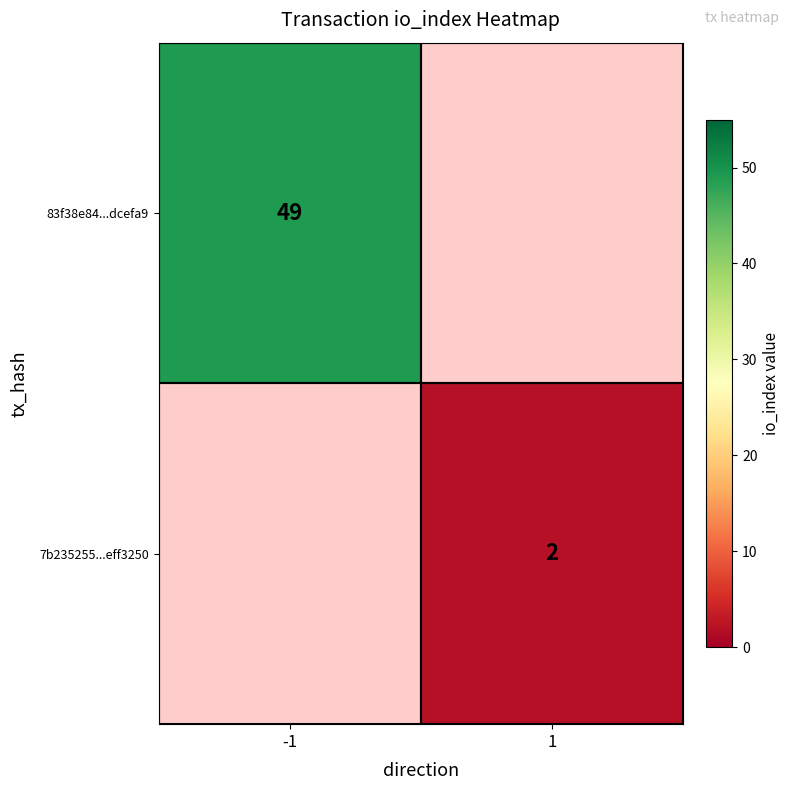

True or false: 7b235255...eff3250 has a value of 1 at 1.

False